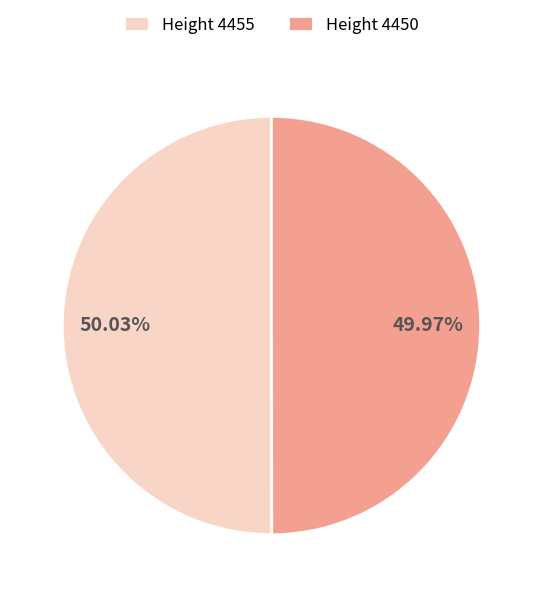

What is the ratio of the value at Height 4450 to the value at Height 4455?

1.0